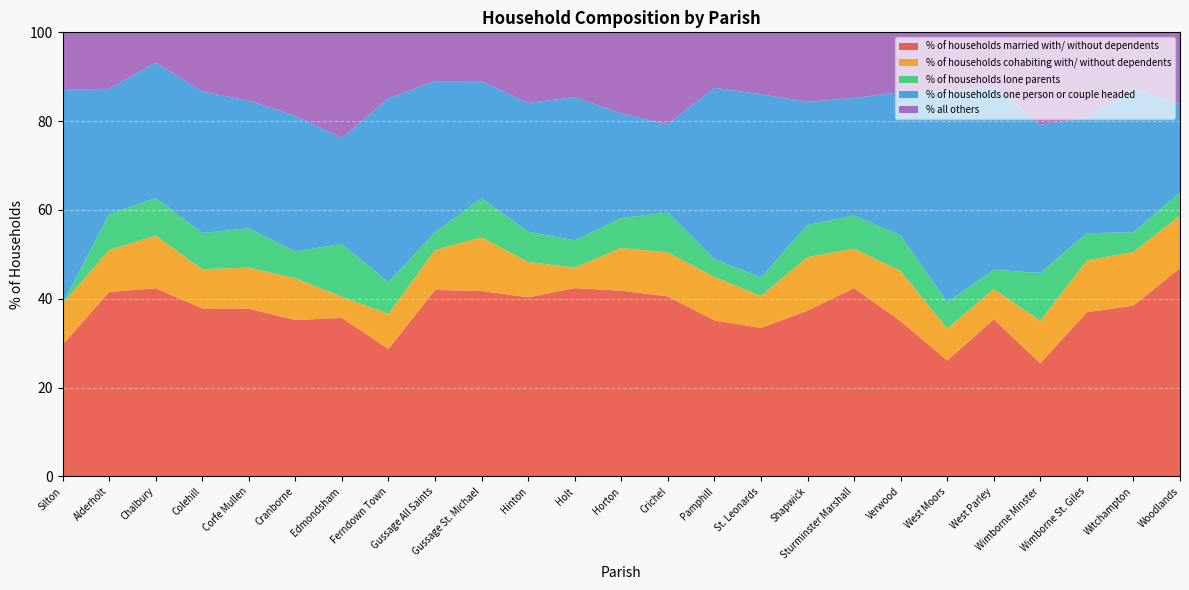

Reading right to left, transcribe all the data shown in this chart.

% of households married with/ without dependents: 46.9	38.5	37.0	25.5	35.4	26.1	35.0	42.4	37.4	33.5	35.1	40.5	41.8	42.4	40.3	41.8	42.0	28.7	35.7	35.2	37.8	37.9	42.4	41.6	29.6
% of households cohabiting with/ without dependents: 11.8	12.1	11.6	9.6	6.8	7.2	11.3	8.9	12.1	7.2	9.8	9.9	9.6	4.6	8.0	12.1	9.0	7.9	4.8	9.4	9.2	8.8	11.9	9.5	9.3
% of households lone parents: 5.2	4.4	6.2	10.8	4.3	6.0	8.0	7.5	7.2	4.1	4.0	9.0	6.7	6.1	6.8	8.8	4.0	7.1	11.9	6.0	8.8	8.2	8.5	8.0	0.0
% of households one person or couple headed: 19.9	32.4	26.0	33.3	41.4	47.5	32.2	26.5	27.7	41.3	38.5	19.8	23.6	32.2	29.0	26.4	34.0	41.4	23.8	30.5	28.7	31.9	30.5	28.2	48.1
% all others: 16.1	12.6	19.2	20.8	12.1	13.2	13.5	14.8	15.7	13.9	12.5	20.7	18.3	14.6	15.9	11.0	11.0	14.8	23.8	18.8	15.4	13.3	6.8	12.7	13.0